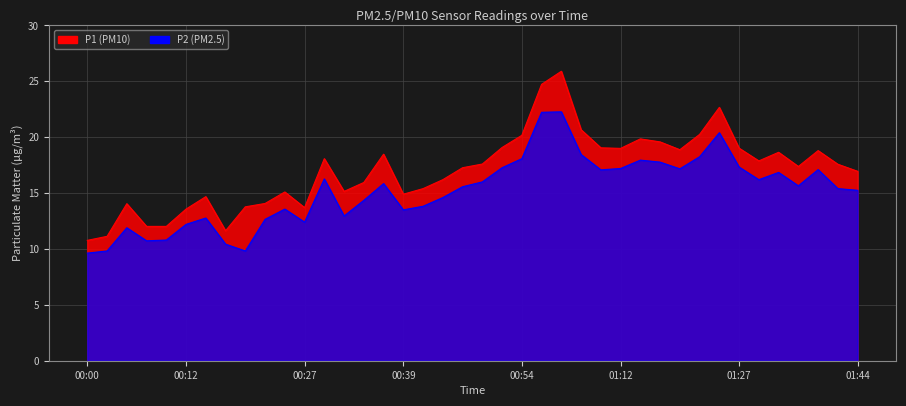

Which series changed the most between 00:15 and 00:39?

P2